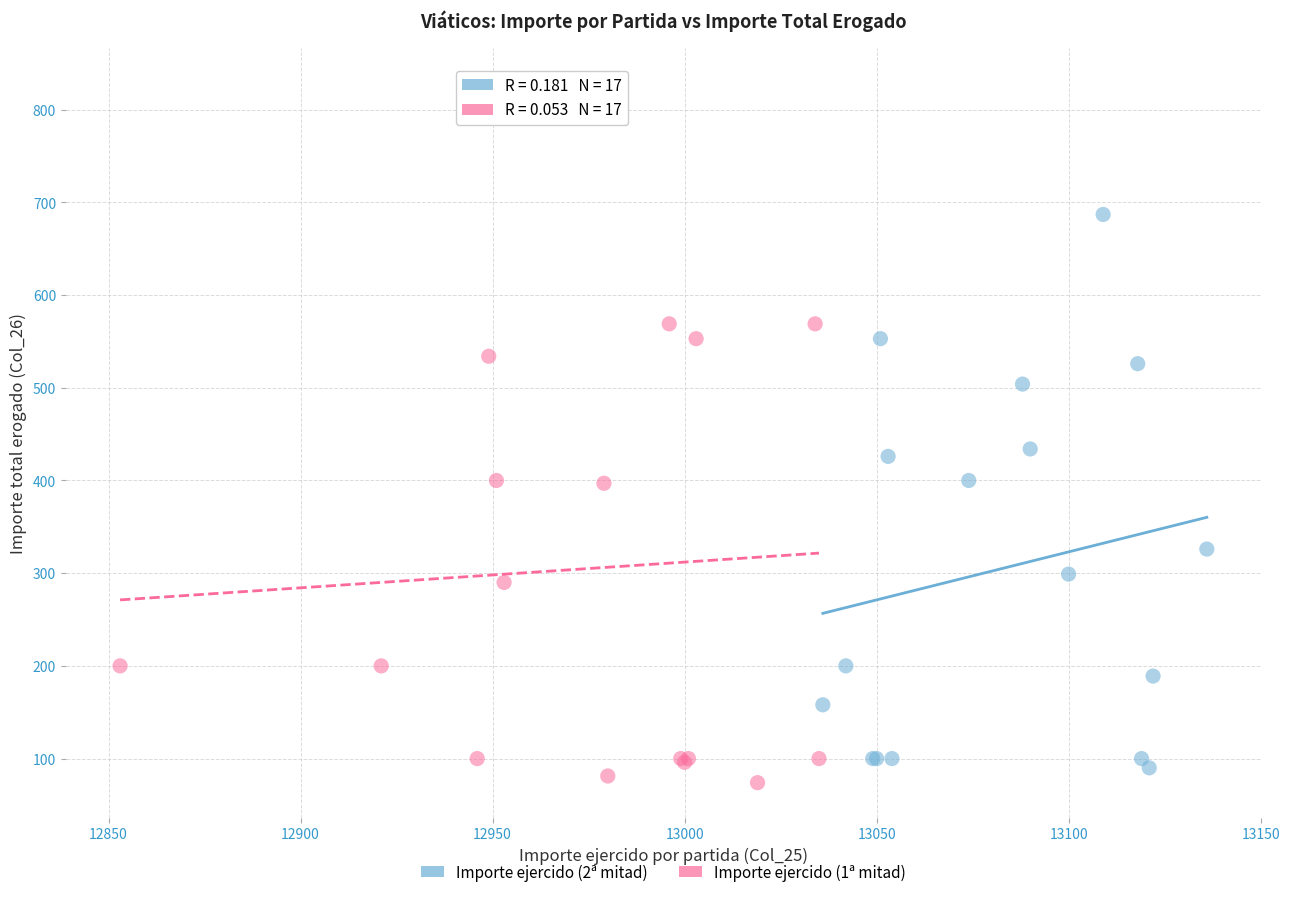

Which series reaches the minimum Y coordinate?

Importe ejercido (1ª mitad)